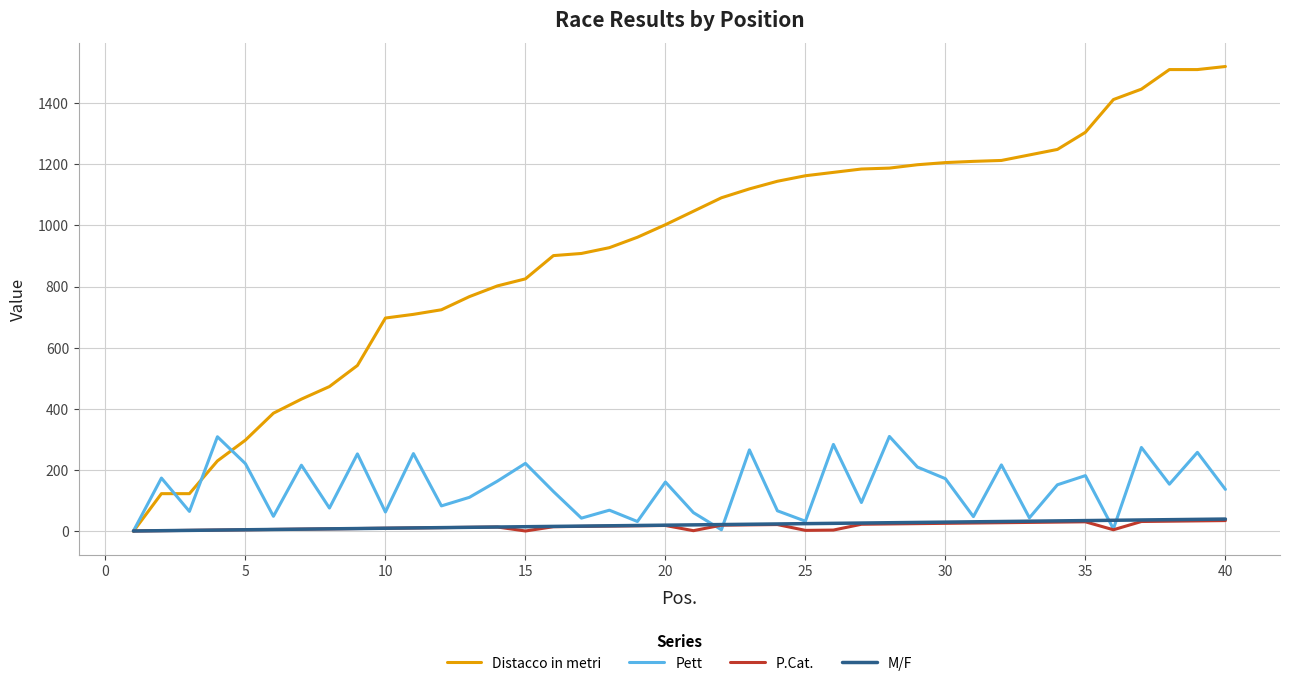

Which series ends up on top after the final intersection of M/F and Distacco in metri?

Distacco in metri